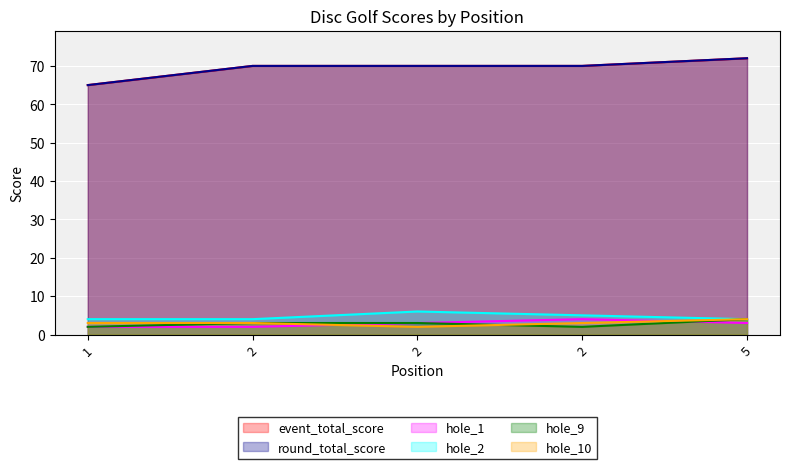

Which series has the largest total across all categories?

event_total_score